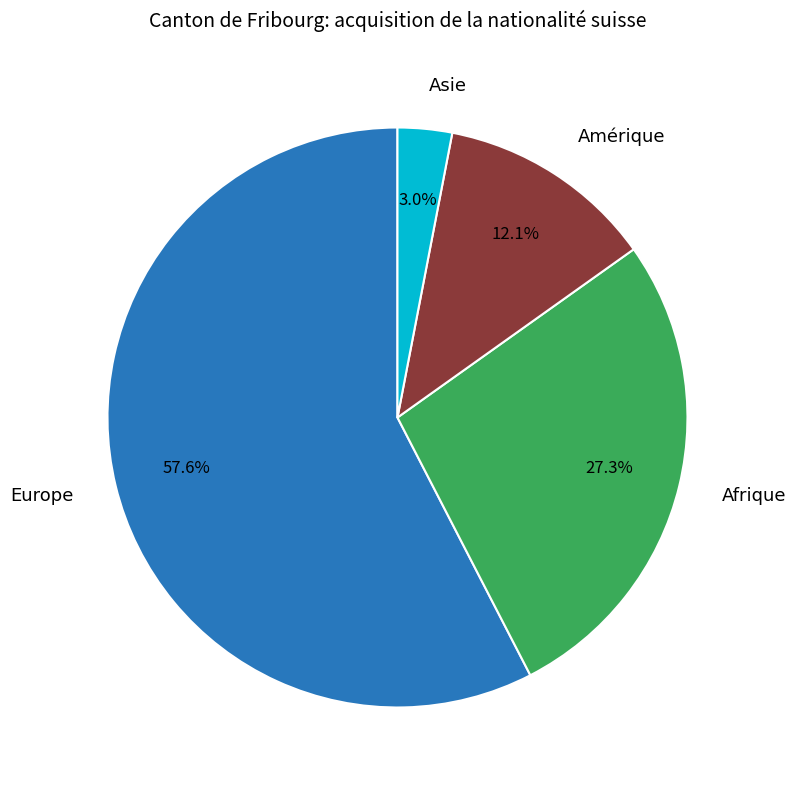

Is there a majority slice in this chart?

Yes